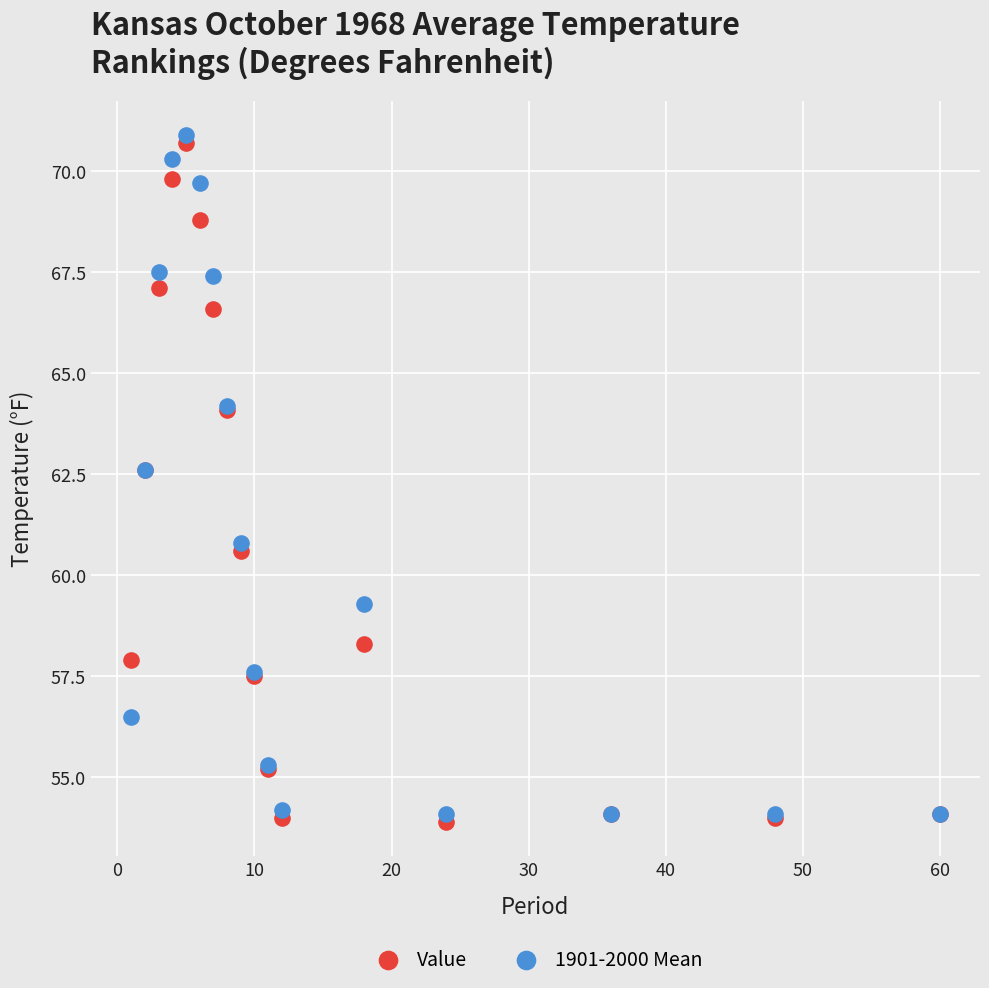

Which series contains the highest Y value?

1901-2000 Mean